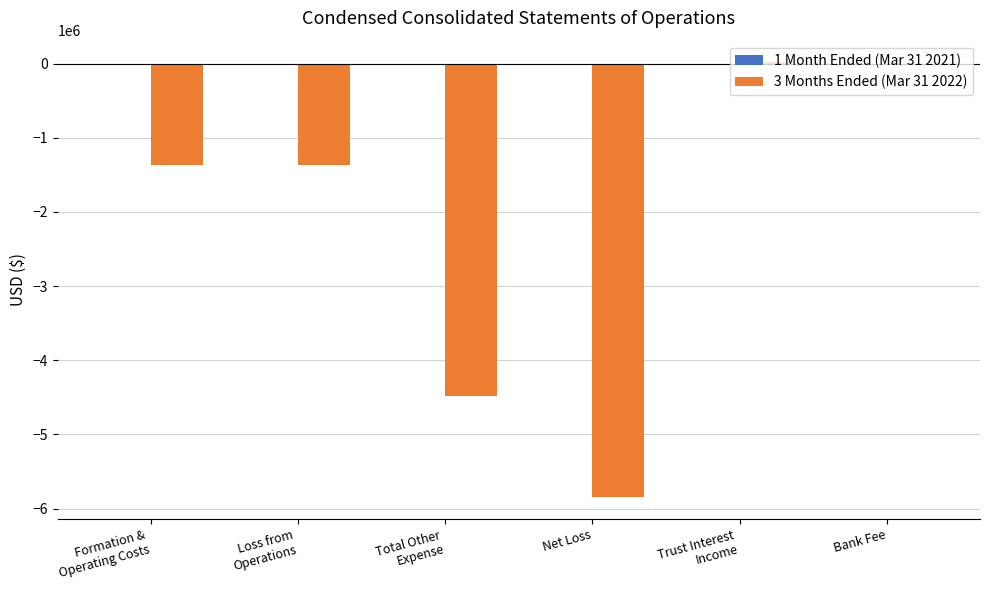

How many categories are shown in the chart?

6